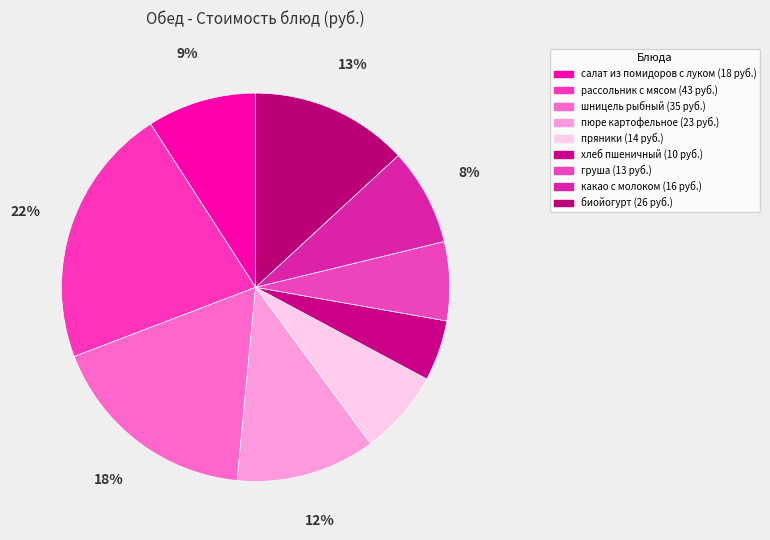

Rank the categories by value from lowest to highest.

хлеб пшеничный, груша, пряники, какао с молоком, салат из помидоров с луком, пюре картофельное, биойогурт, шницель рыбный, рассольник с мясом